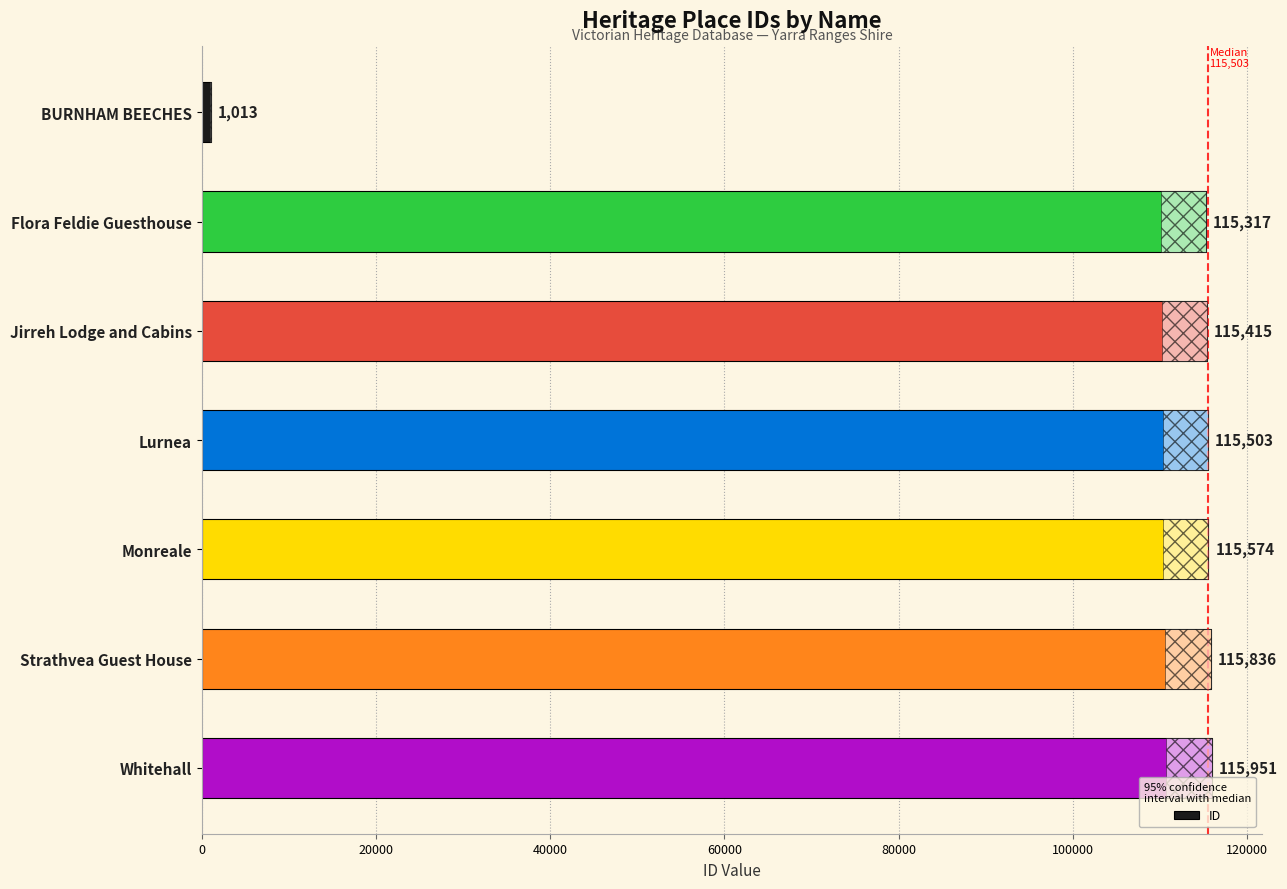

How many data points are less than 115503?

3